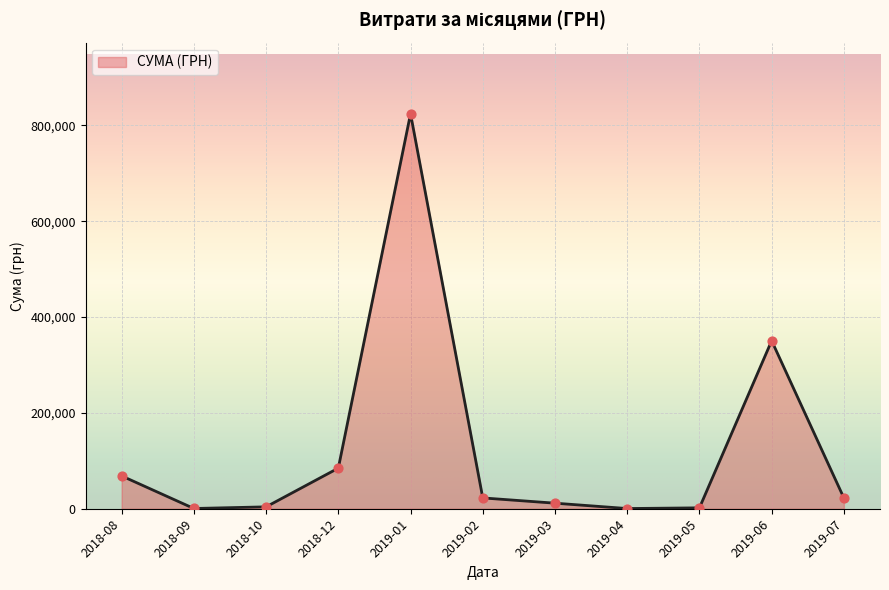

What is the change in value from 2018-12 to 2019-02?

-62165.4